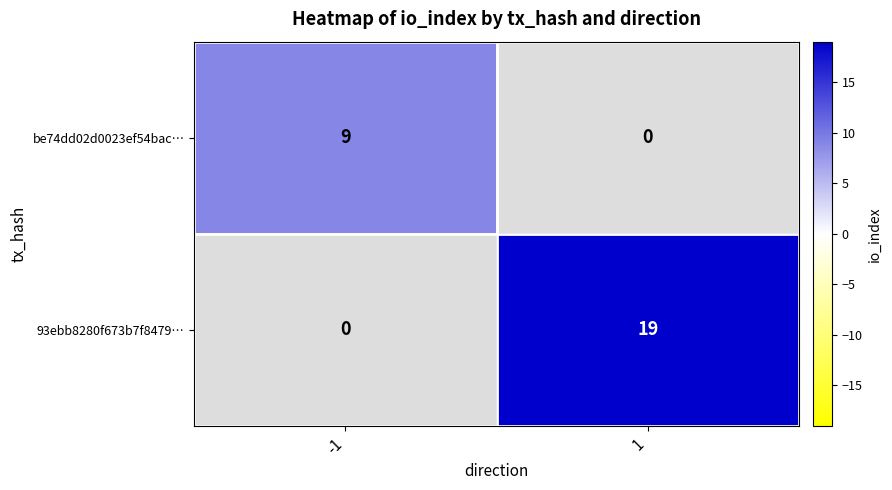

Which has a higher value, -1 or 1?

1